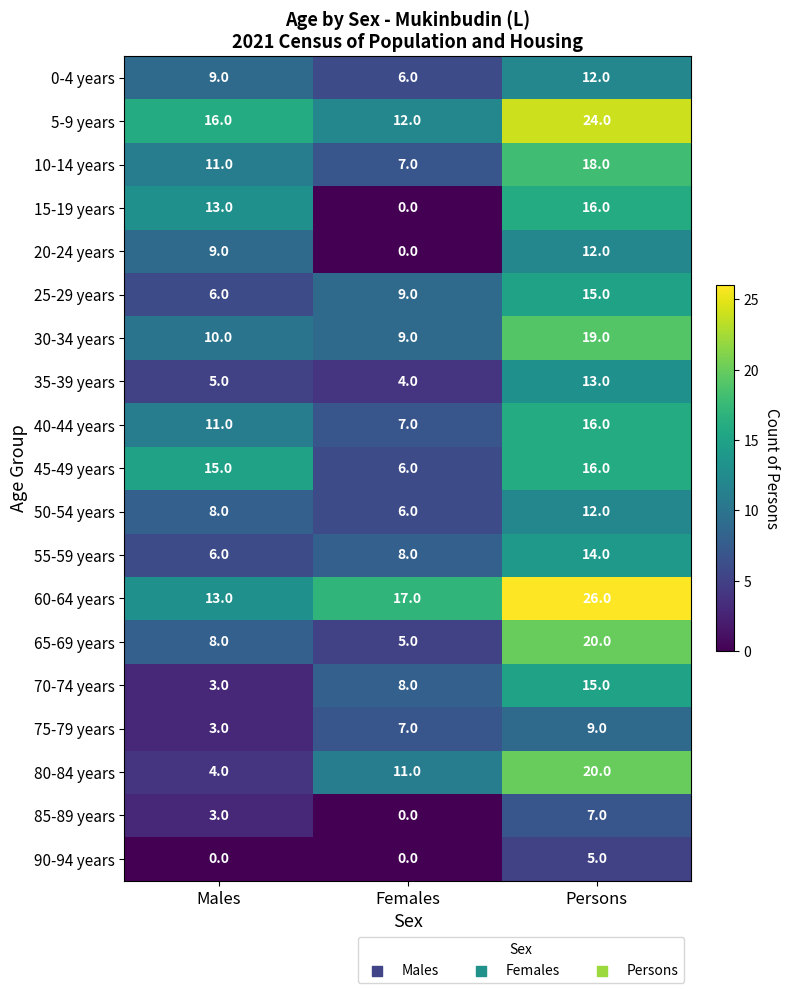

List the labels in order of 35-39 years value, largest first.

Persons, Males, Females